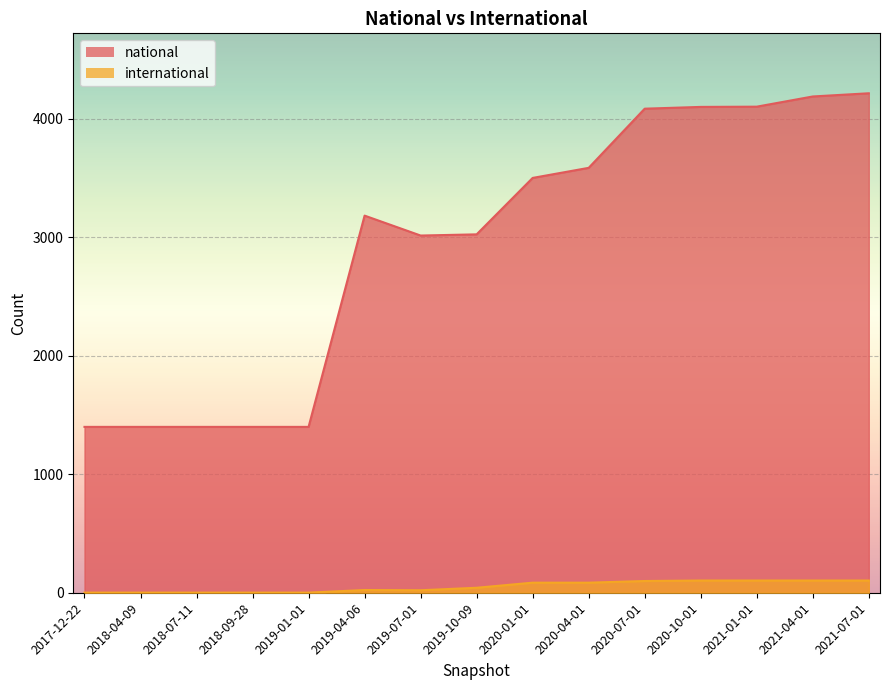

True or false: national and international intersect in this chart.

False